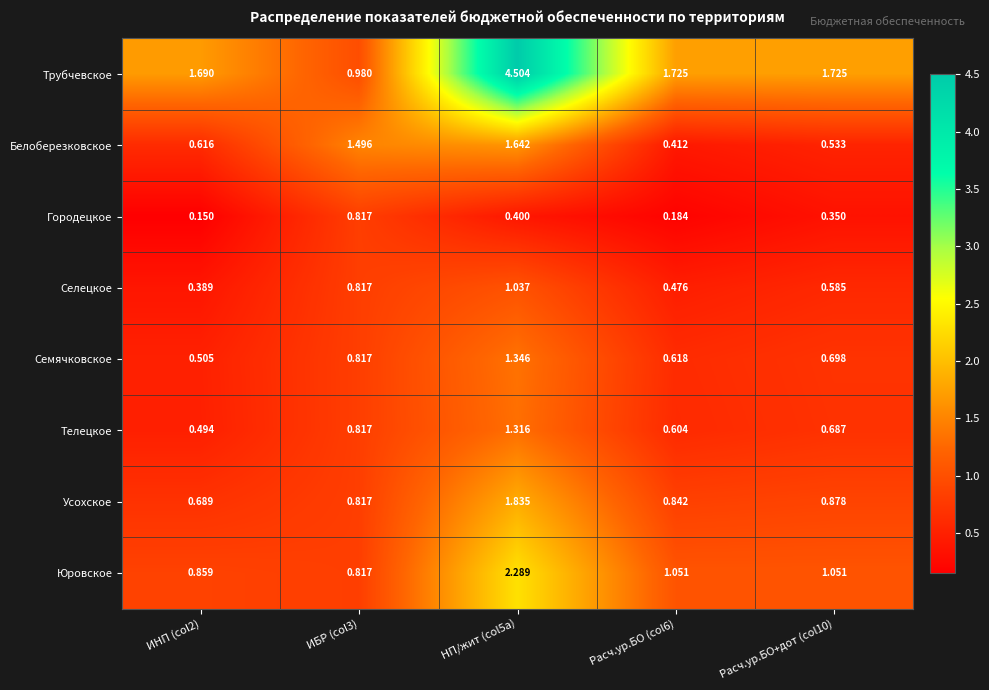

List the series in order of their peak value, highest first.

Трубчевское, Юровское, Усохское, Белоберезковское, Семячковское, Телецкое, Селецкое, Городецкое